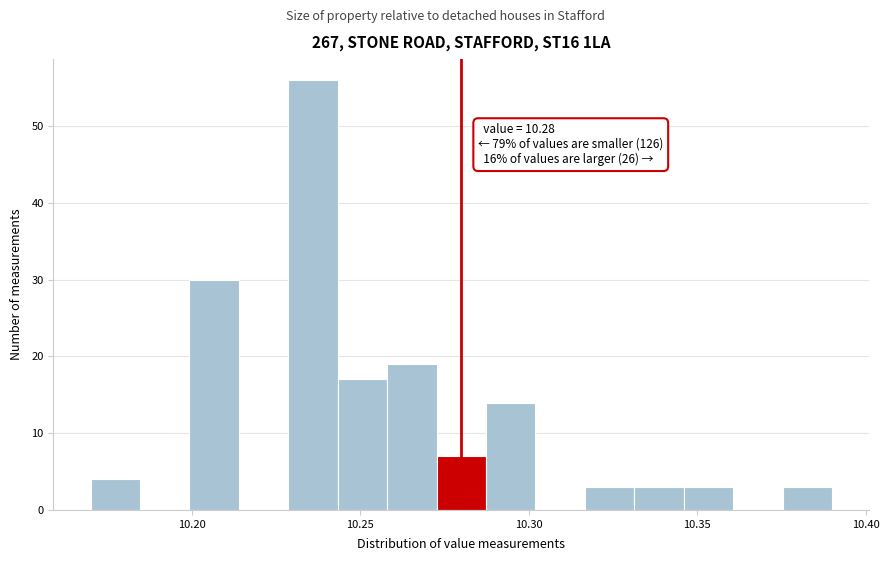

Read against the x-axis, roughly where is the centre of the tallest bar?

10.235